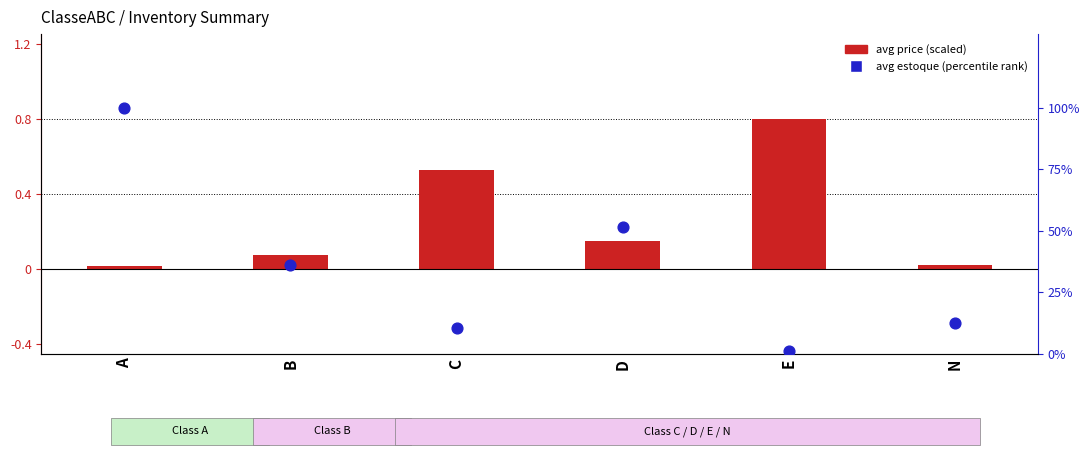

At how many categories does at least one series exceed 81?

1